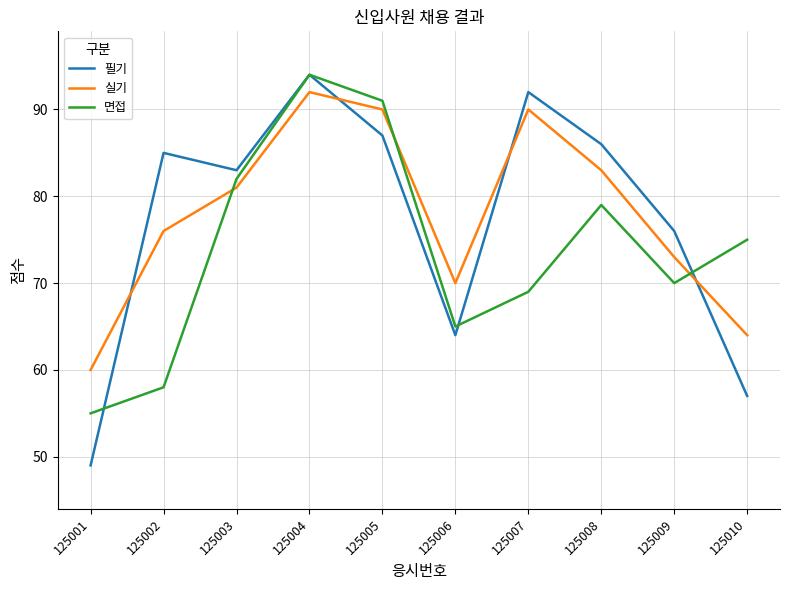

True or false: 면접 and 실기 intersect in this chart.

True